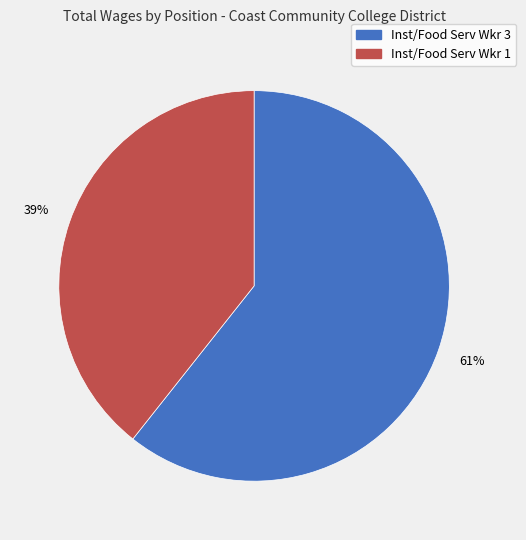

Combined, do Inst/Food Serv Wkr 1 and Inst/Food Serv Wkr 3 account for over 50%?

Yes